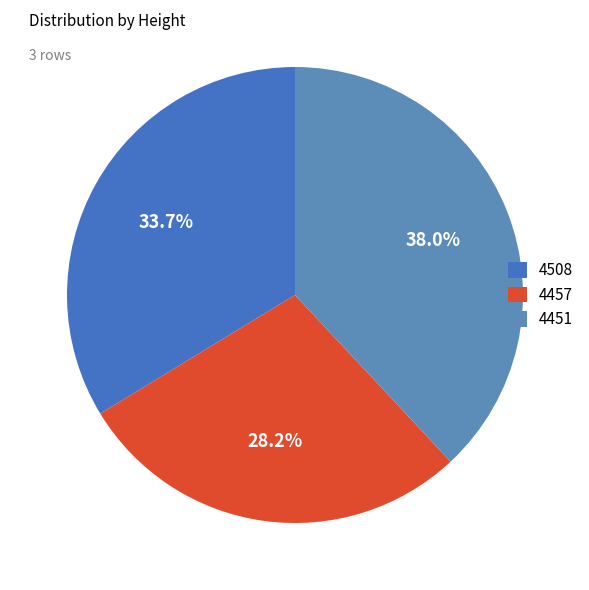

The 4508 slice represents 46% of the pie. True or false?

False